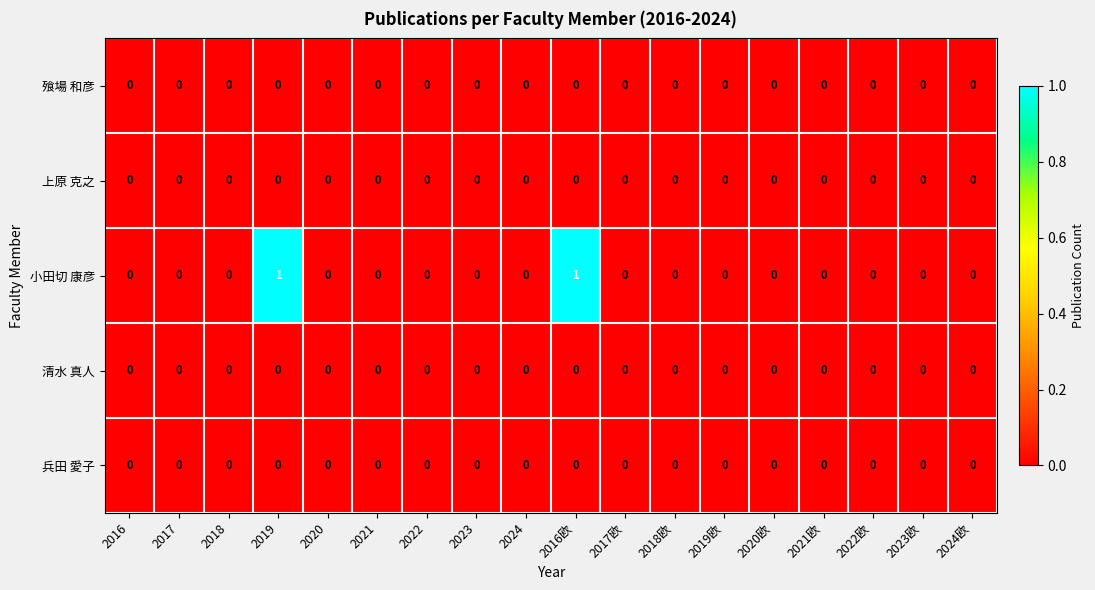

What is the maximum value shown in the chart?

1